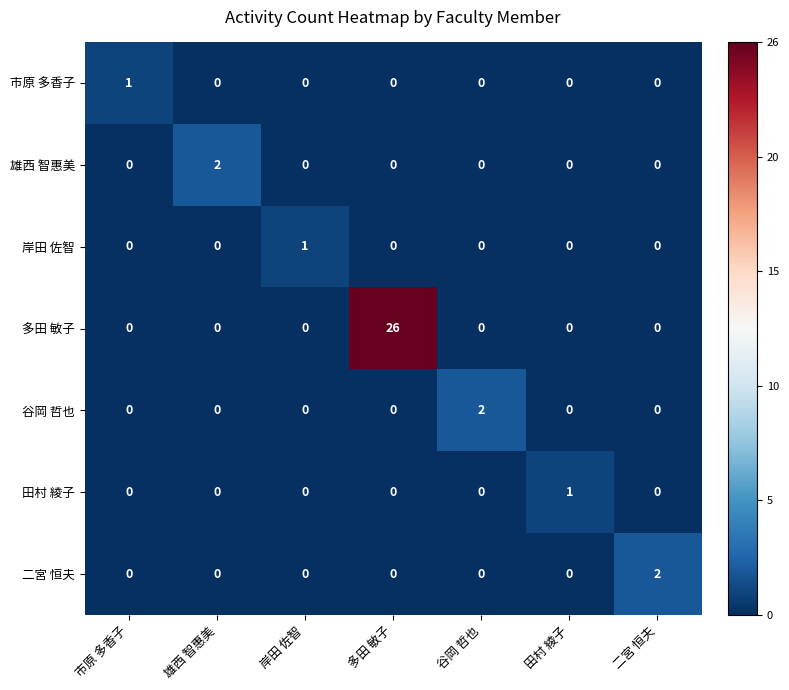

The 多田 敏子 series shows 39 at 多田 敏子. True or false?

False